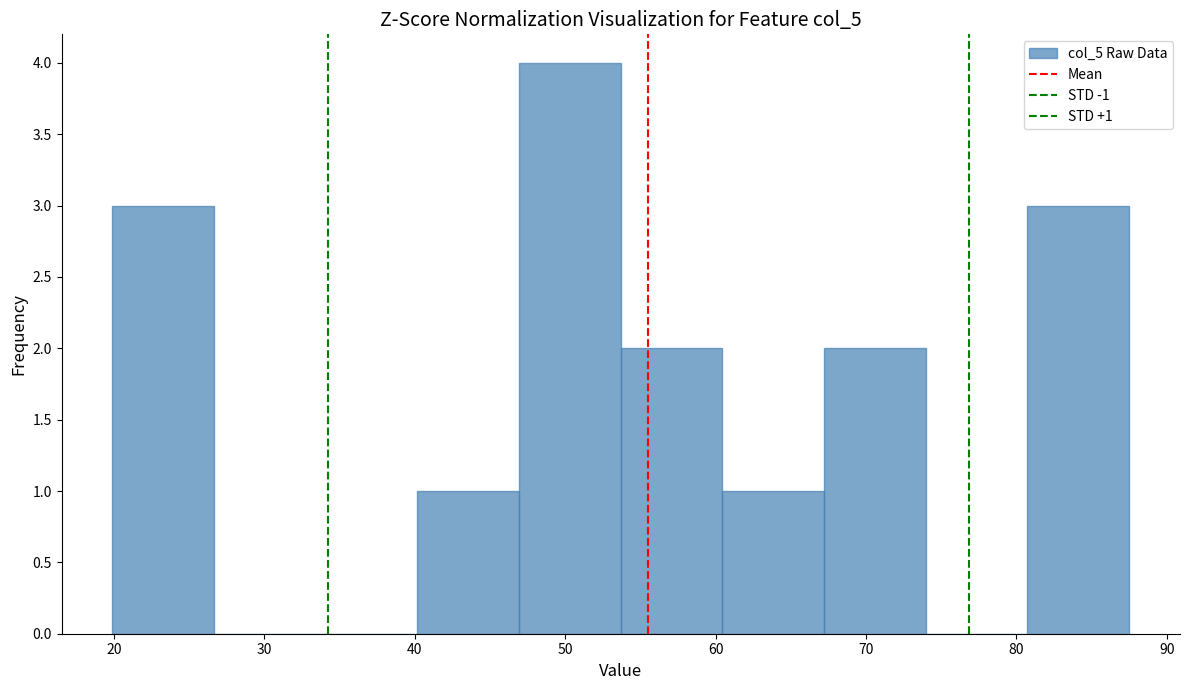

Over which range of the x-axis is the bar tallest?

47 to 54